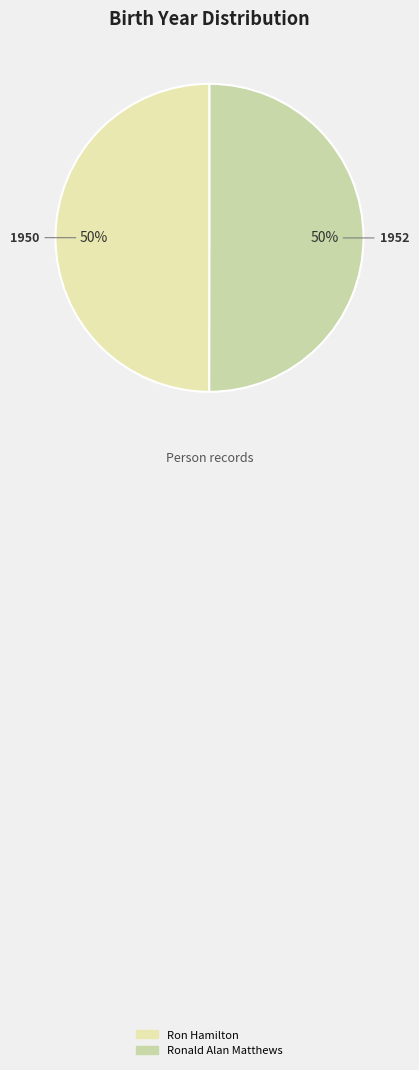

Is it true that Ron Hamilton is 43% of the pie?

False